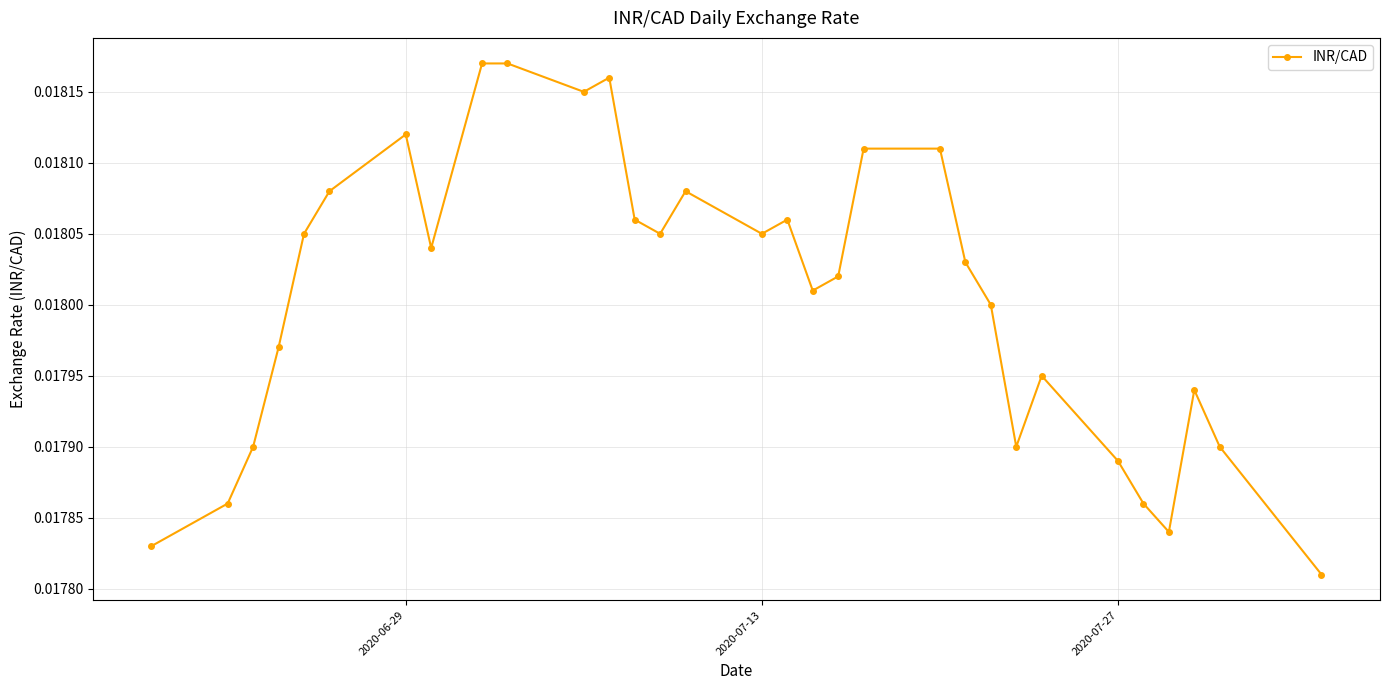

How many values are between 0 and 1?

31